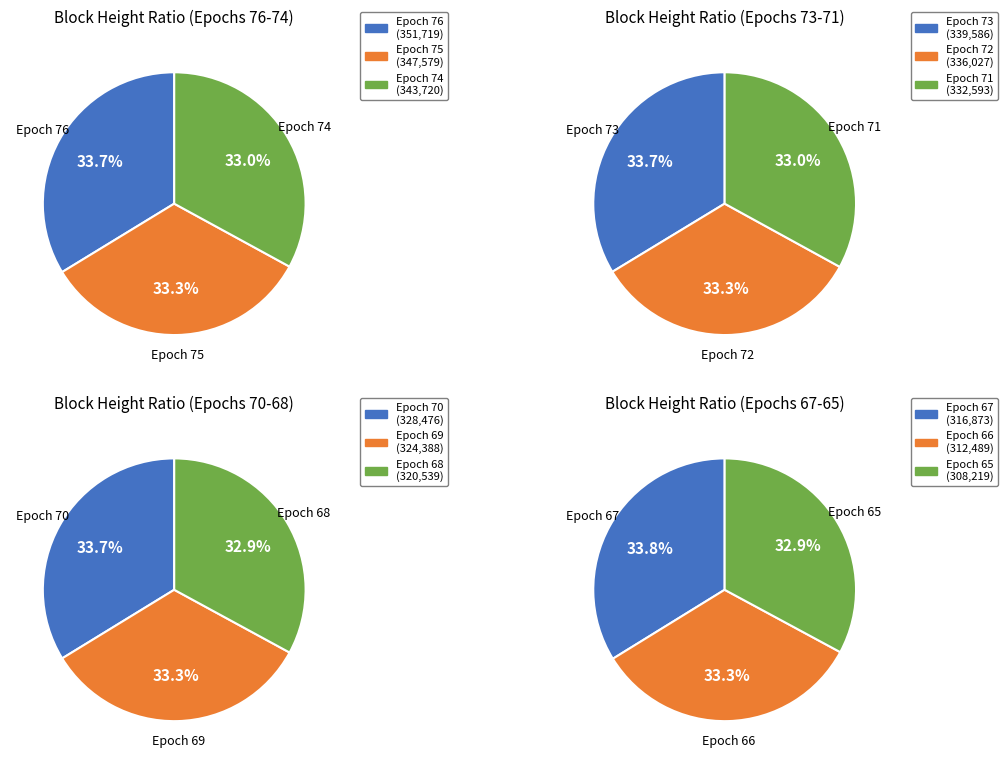

How many segments does this pie chart have?

12